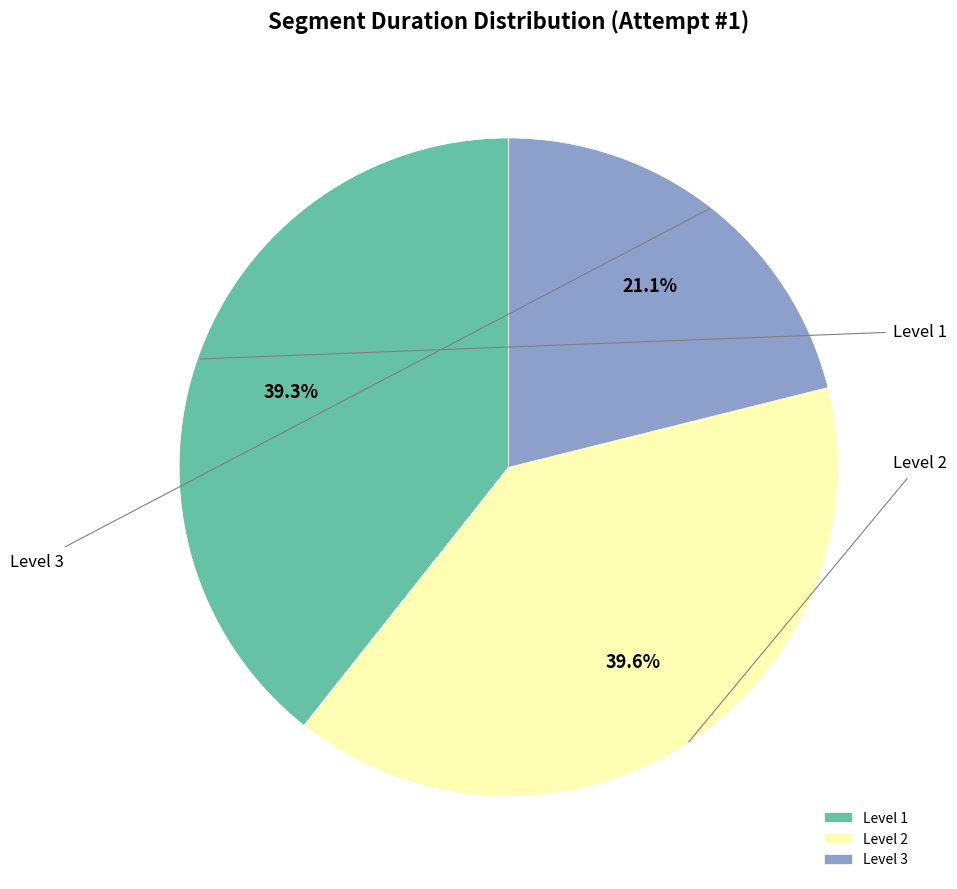

What is the smallest slice in the pie chart?

Level 3